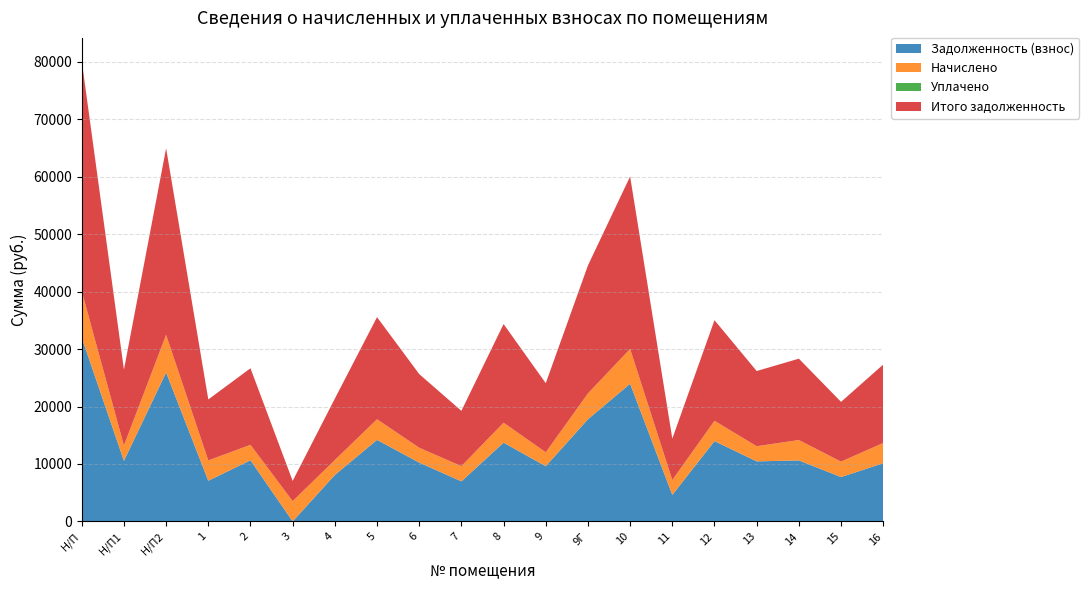

Reading left to right, list all the values displayed in this chart.

Задолженность (взнос): Н/П=31987.2	Н/П1=10540.8	Н/П2=25920.0	1=7076.2	2=10636.8	3=0.0	4=8076.5	5=14188.8	6=10233.6	7=6967.4	8=13708.8	9=9600.0	9Г=17779.2	10=23961.6	11=4608.0	12=13977.6	13=10444.8	14=10616.0	15=7716.4	16=10124.8
Начислено: Н/П=8096.8	Н/П1=2668.1	Н/П2=6561.0	1=3538.1	2=2692.4	3=3523.5	4=2609.8	5=3591.5	6=2590.4	7=2653.6	8=3470.0	9=2430.0	9Г=4500.4	10=6065.3	11=2595.2	12=3538.1	13=2643.8	14=3547.8	15=2687.6	16=3528.4
Уплачено: Н/П=0.0	Н/П1=0.0	Н/П2=0.0	1=0.0	2=0.0	3=0.0	4=0.0	5=0.0	6=0.0	7=0.0	8=0.0	9=0.0	9Г=0.0	10=0.0	11=0.0	12=0.0	13=0.0	14=0.0	15=0.0	16=0.0
Итого задолженность: Н/П=40084.0	Н/П1=13208.9	Н/П2=32481.0	1=10614.2	2=13329.2	3=3523.5	4=10686.3	5=17780.3	6=12824.0	7=9621.0	8=17178.8	9=12030.0	9Г=22279.6	10=30026.9	11=7203.3	12=17515.7	13=13088.6	14=14163.8	15=10404.0	16=13653.1